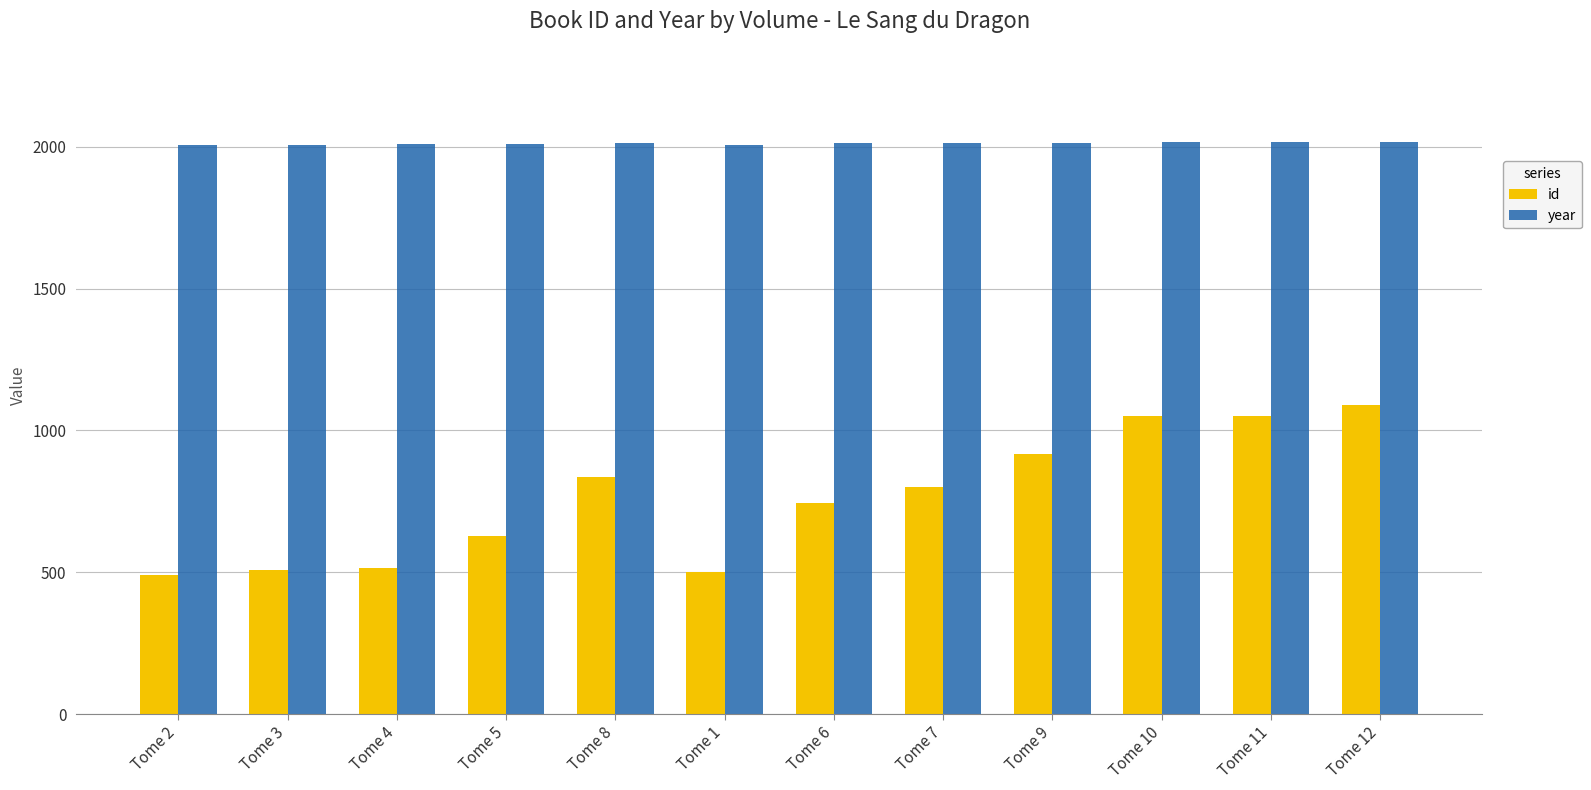

True or false: id has a value of 111 at Tome 1.

False